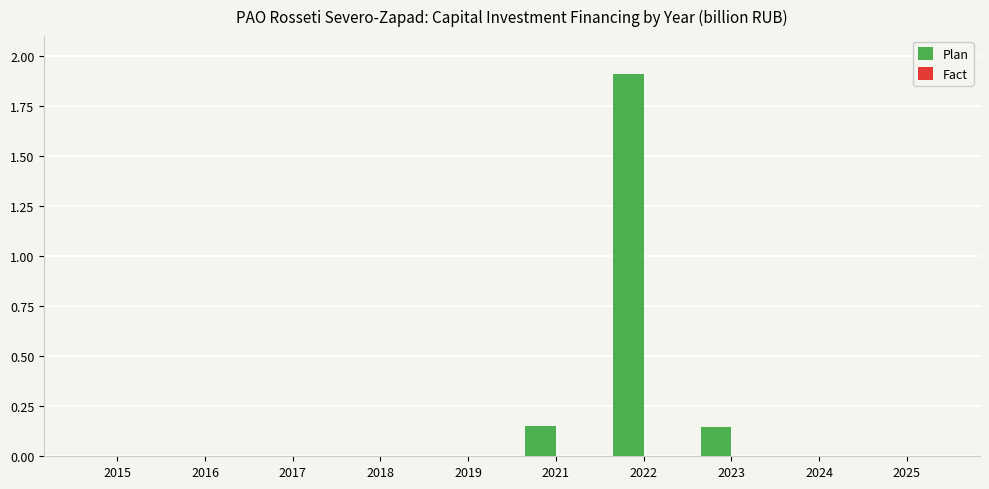

At which category is the sum across all series the highest?

2022